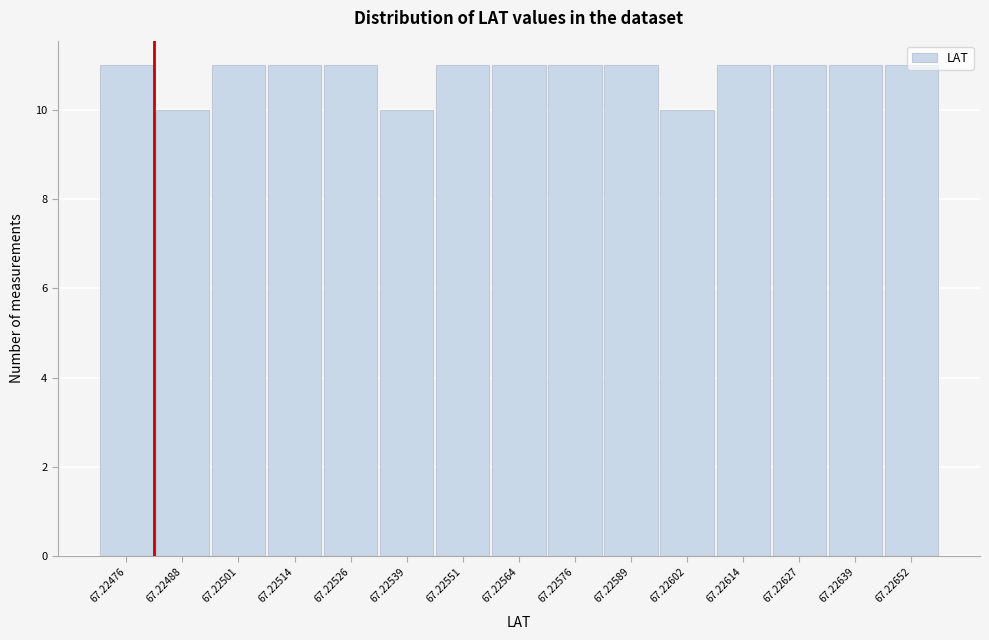

What is the value of the 15th bar from the left?

11